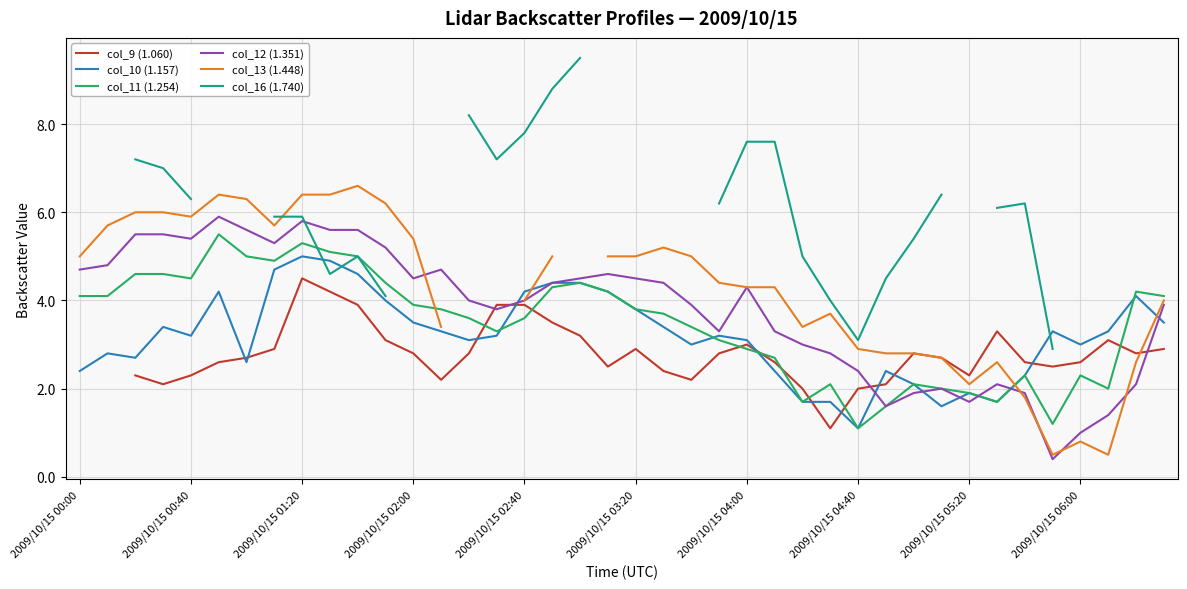

Does the chart display data point markers on the line(s)?

No